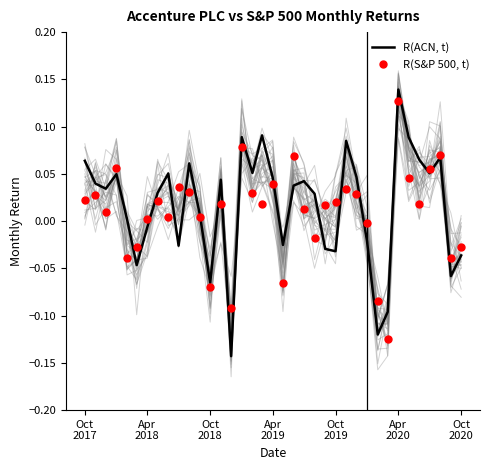

Which series contains the lowest Y value?

R(ACN, t)